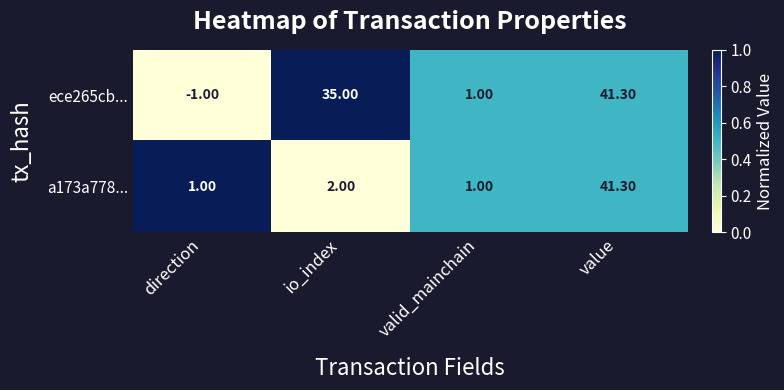

At direction, list the series in order from smallest to largest.

ece265cb..., a173a778...